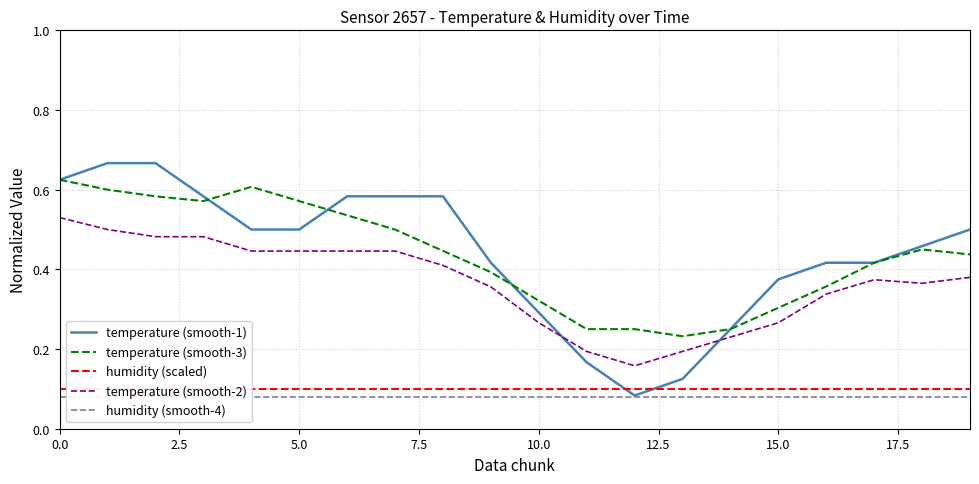

True or false: temperature (smooth-1) and temperature (smooth-2) cross at least once.

True